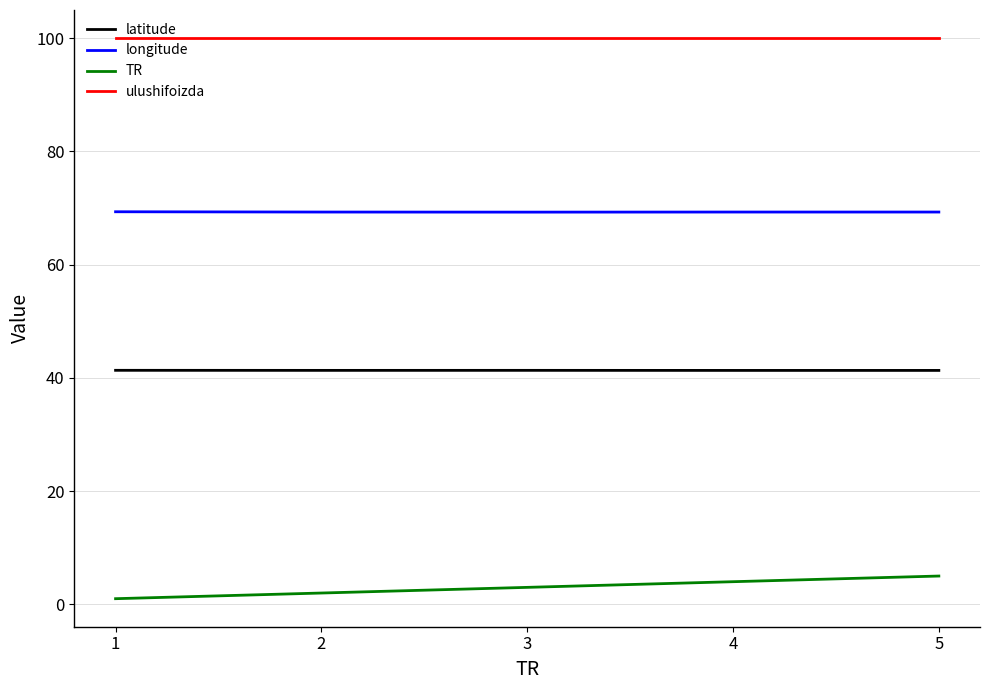

Is it true that latitude equals 41.3 at 4?

True